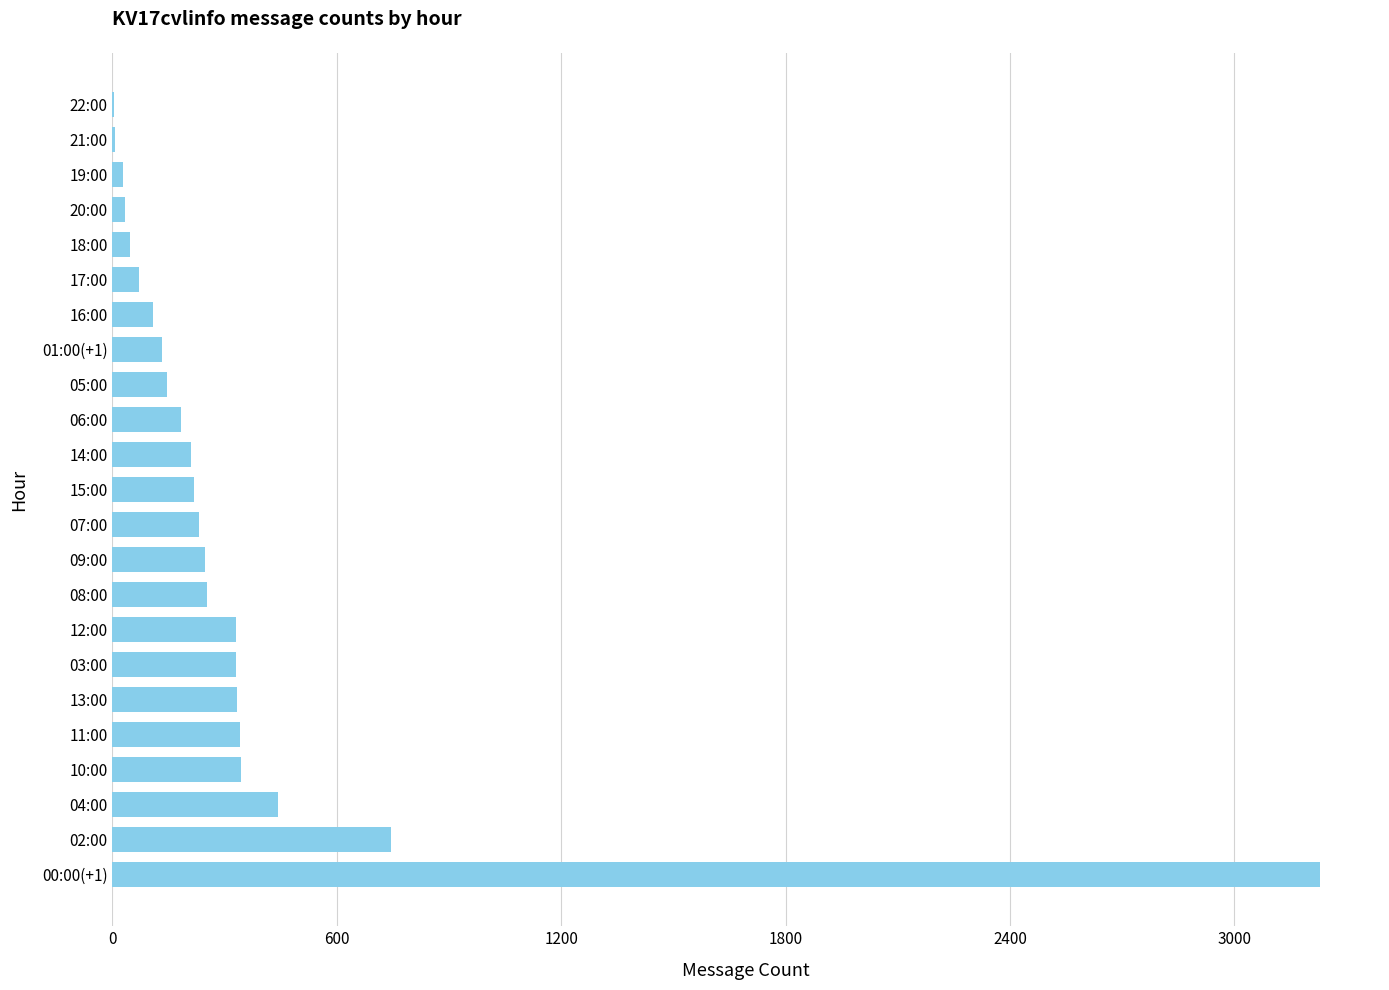

What is the ratio of the value at 17:00 to the value at 16:00?

0.7